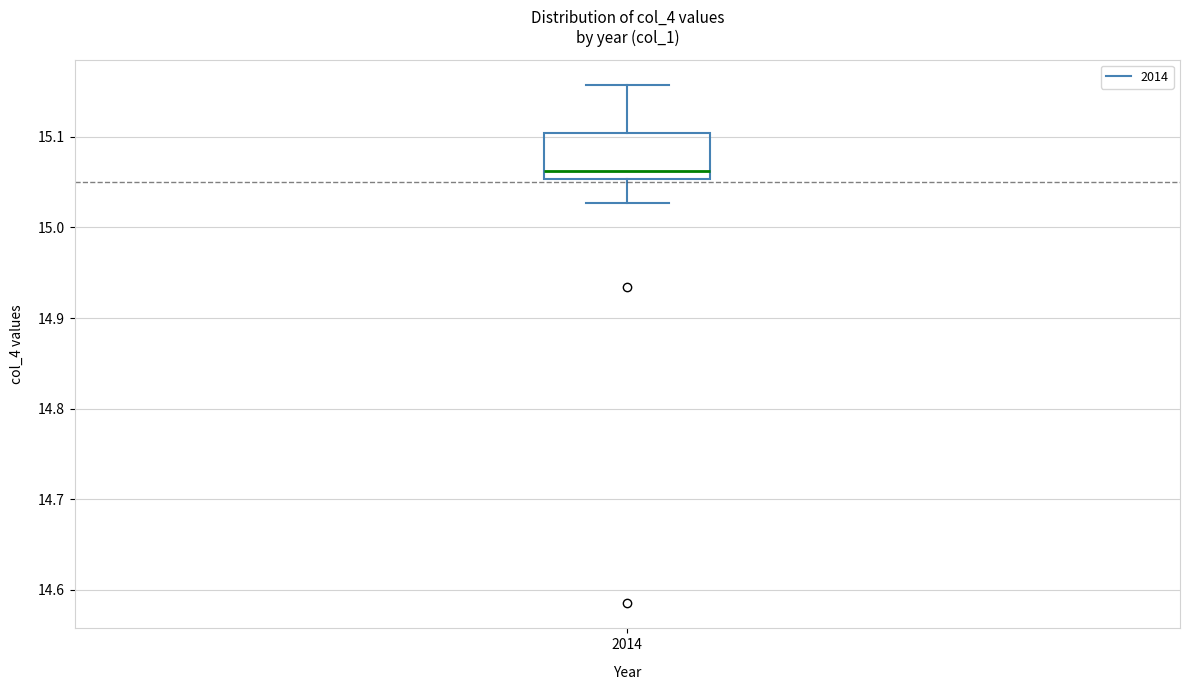

Read this box plot against the y-axis: the position of the median line, the range covered by the box, and the ends of both whiskers. The values are not printed on the chart, so give them approximately, as read against the axis.

median 15.06, box 15.05 to 15.10, whiskers 15.03 to 15.16